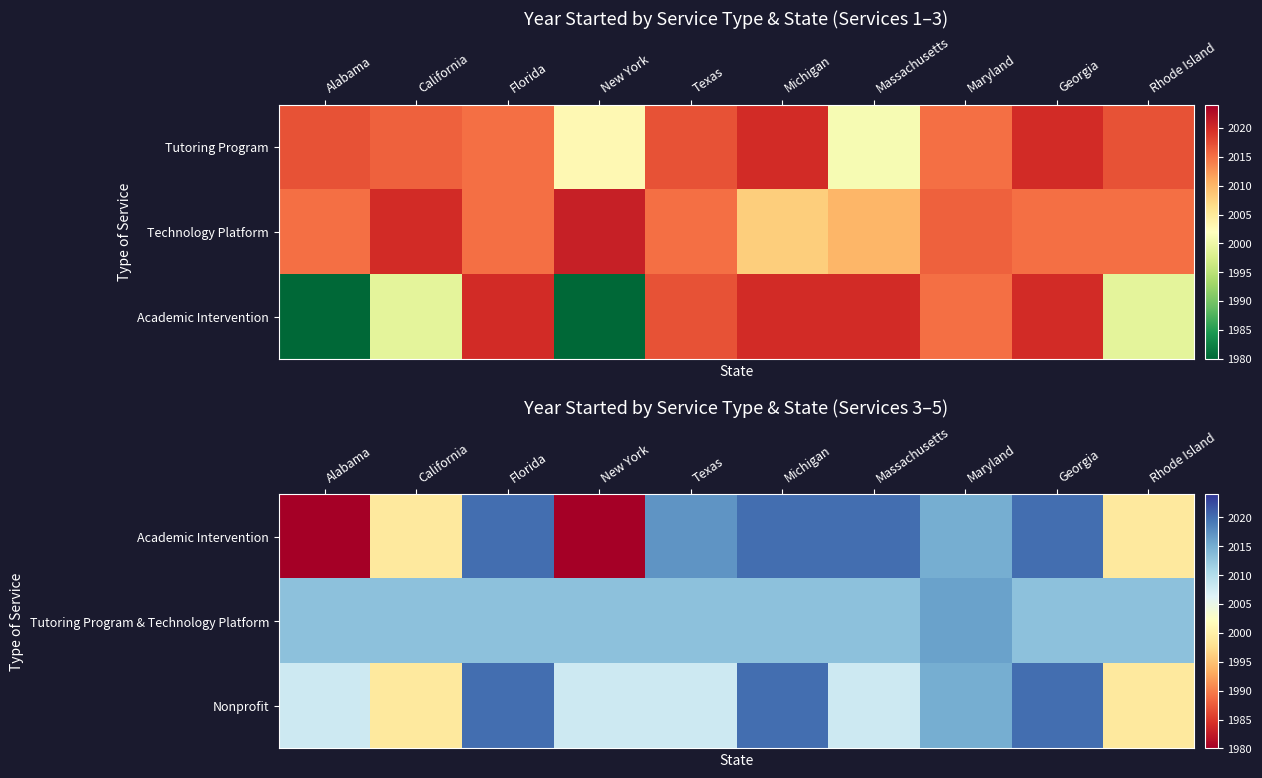

The Academic Intervention series shows 761 at California. True or false?

False